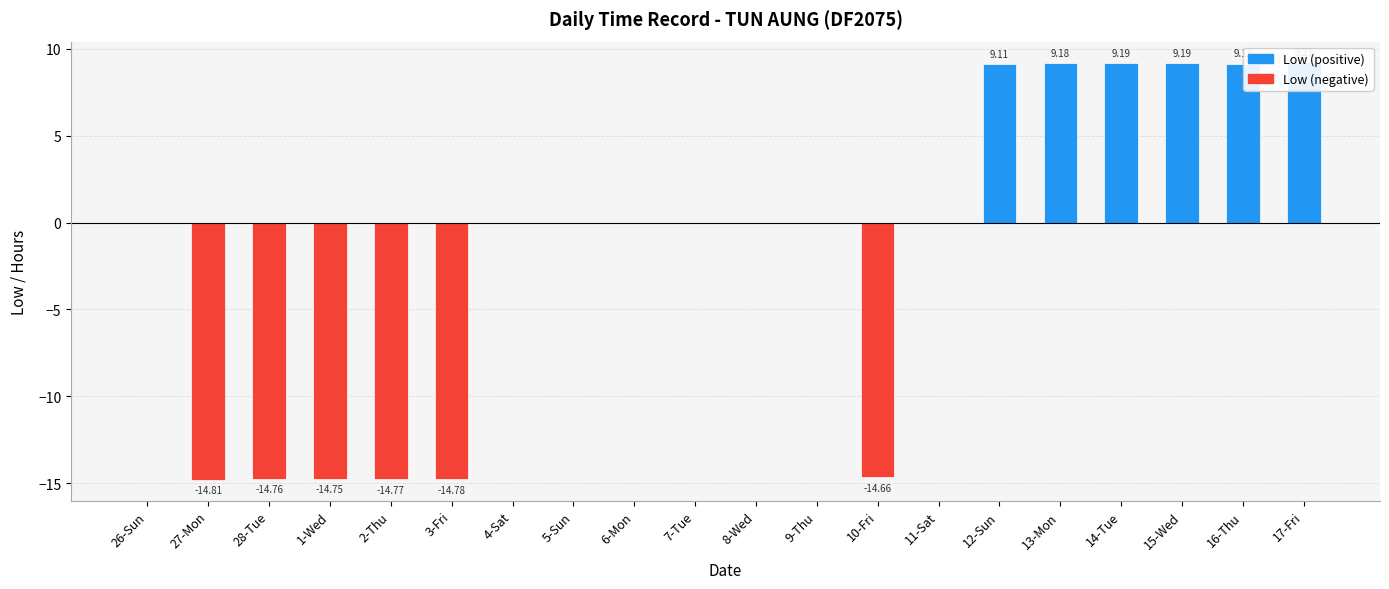

How many positive values does the Low (positive) series have?

6